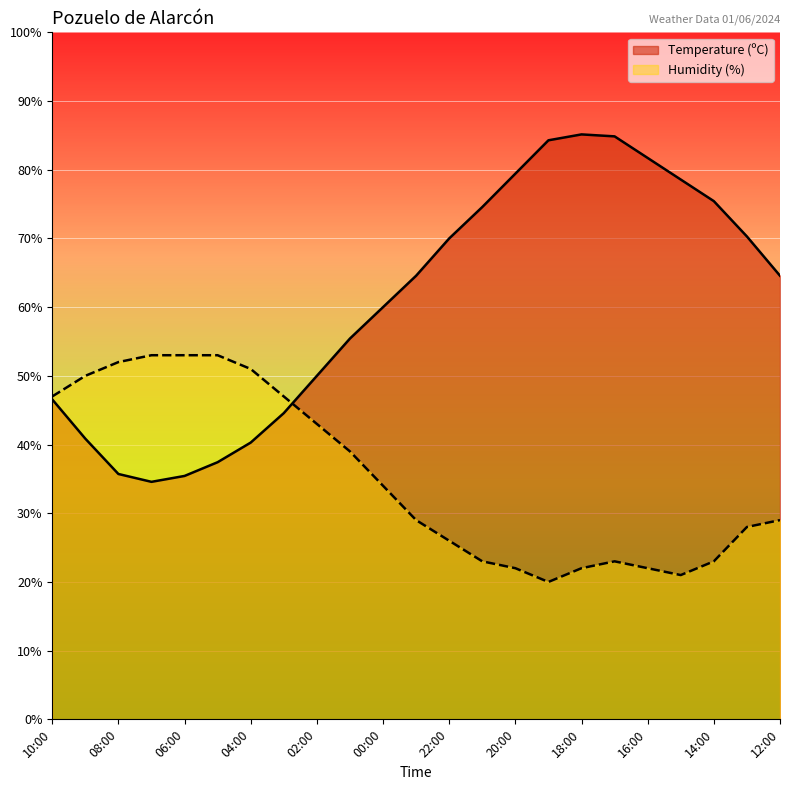

What is the value of the Humidity (%) point at the 23rd from the left?

29.0